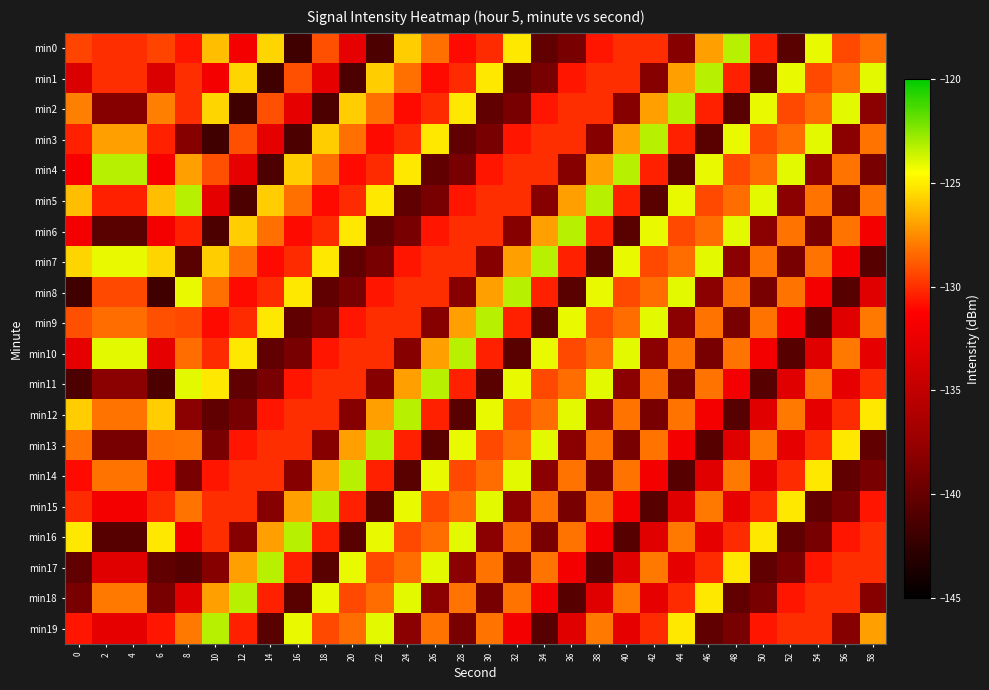

Which has a higher value, 40 or 46?

46